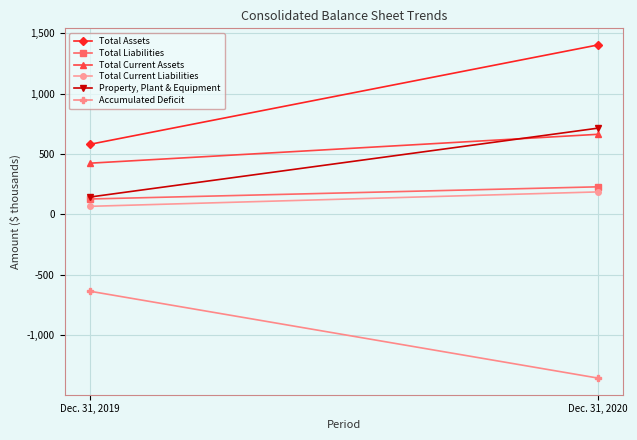

The value of Property, Plant & Equipment at Dec. 31, 2020 is 713.3. True or false?

True